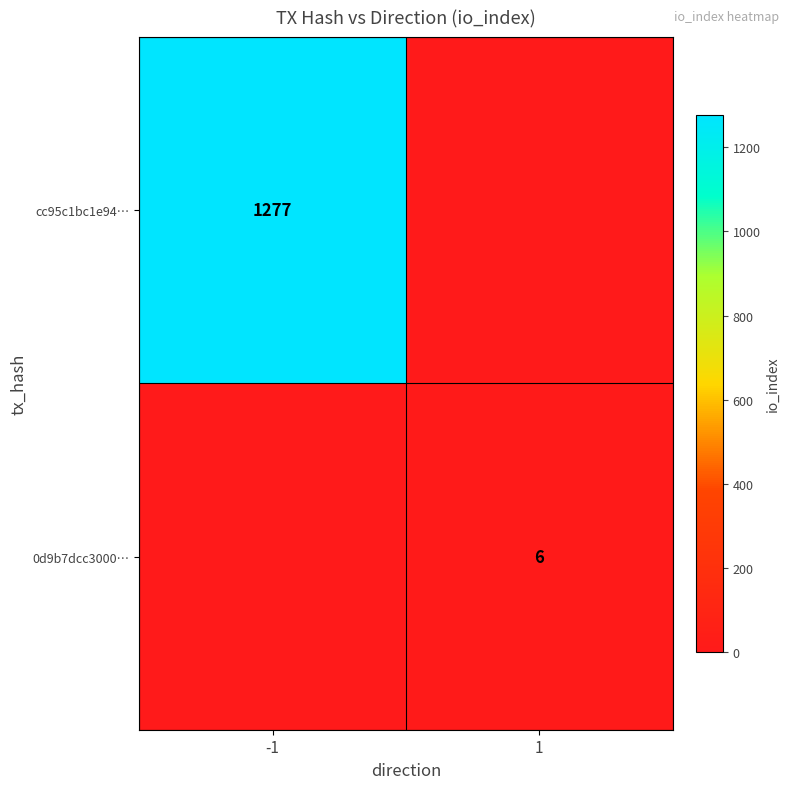

The value of cc95c1bc1e94… at -1 is 1767. True or false?

False